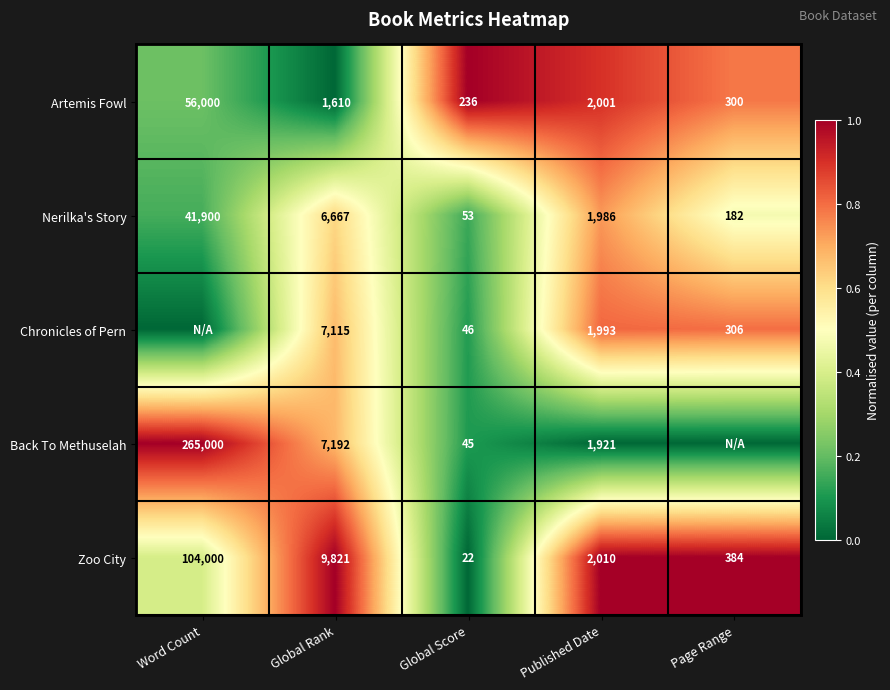

At how many categories does at least one series exceed 0?

5